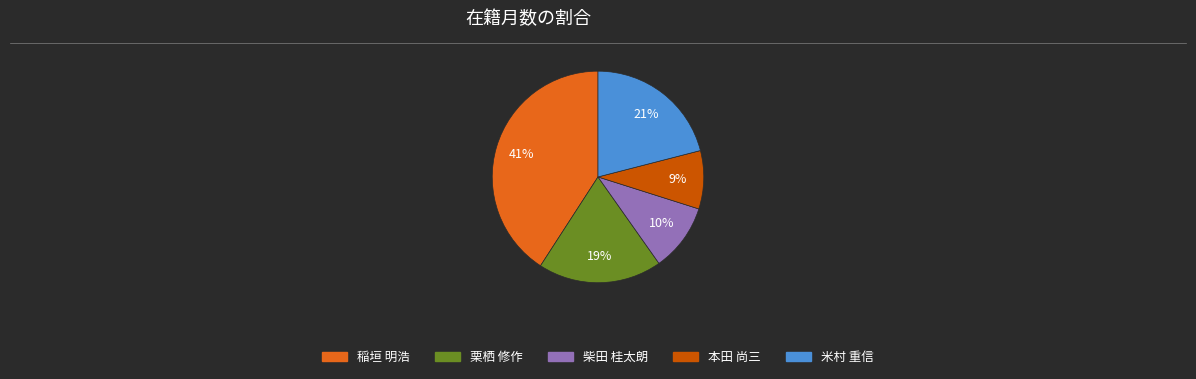

Is there a majority slice in this chart?

No